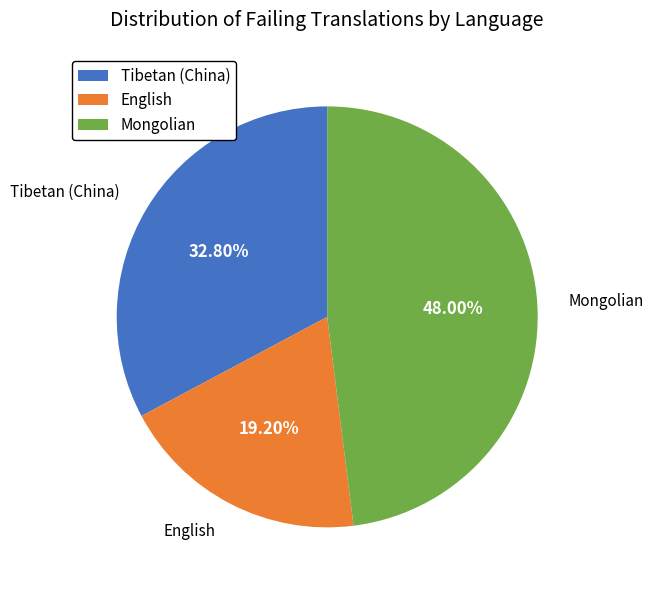

Combined, what portion of the pie is Tibetan (China) and Mongolian?

80.8%